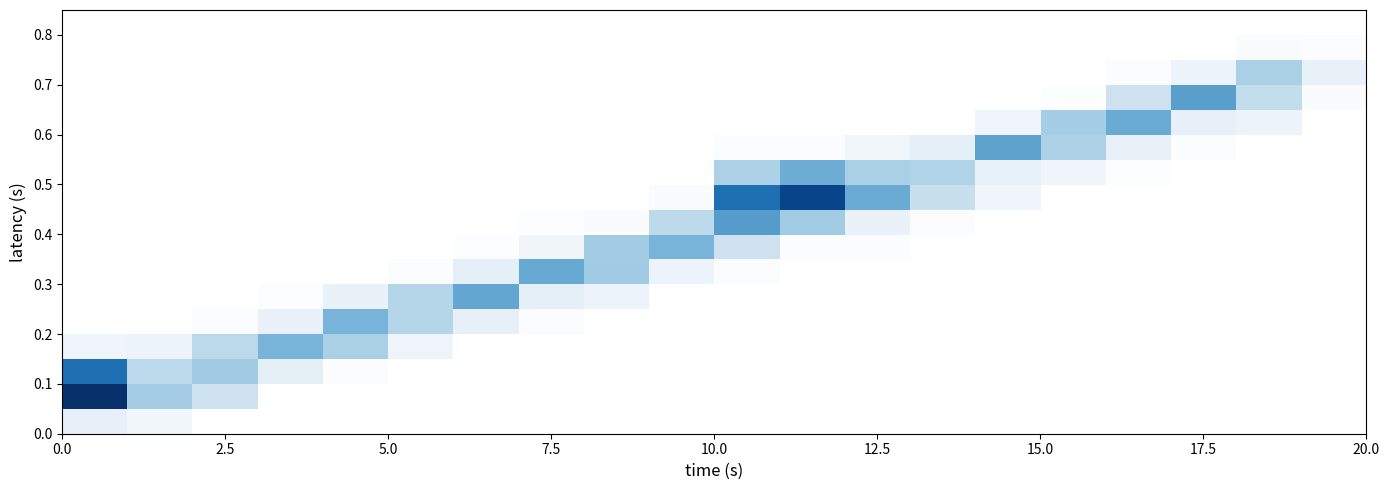

What is the greatest value displayed?

1.0